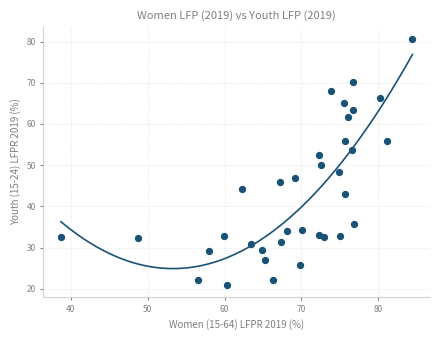

What is the range of Y values (max minus min)?

59.5